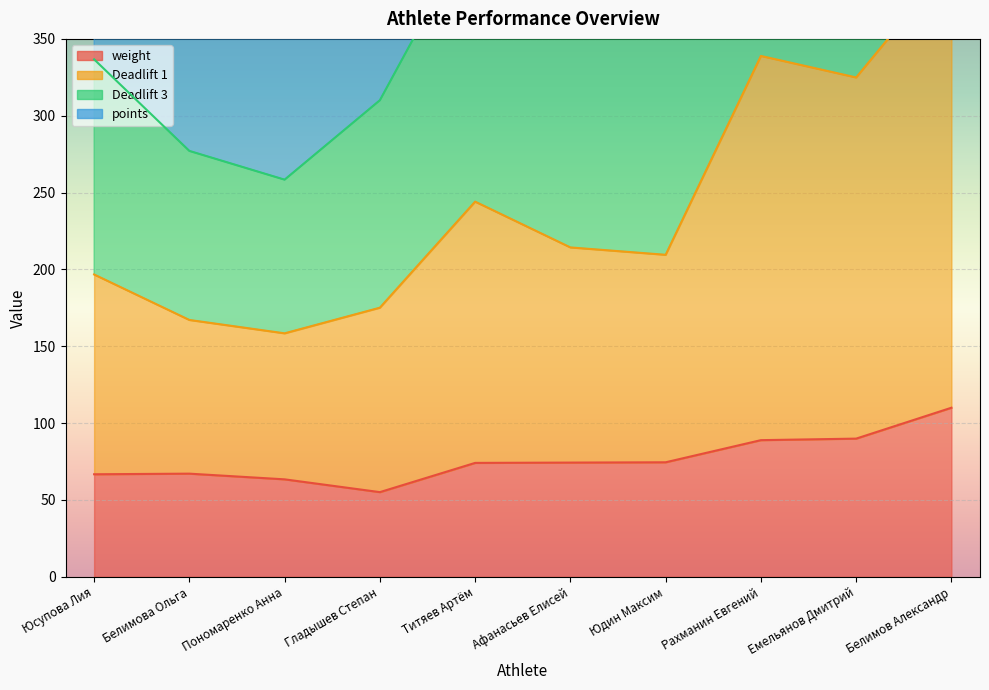

Between Юсупова Лия and Емельянов Дмитрий, which series saw the biggest shift?

Deadlift 3